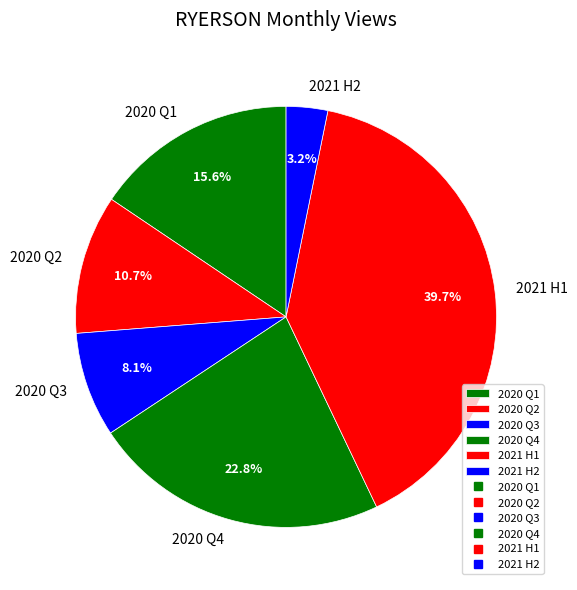

Rank the categories by value from highest to lowest.

2021 H1, 2020 Q4, 2020 Q1, 2020 Q2, 2020 Q3, 2021 H2